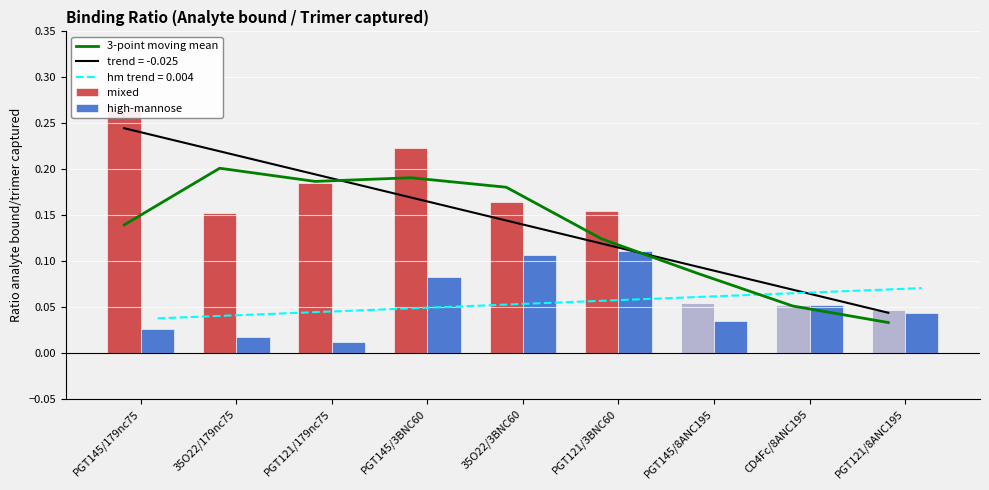

Which series has the largest total across all categories?

mixed